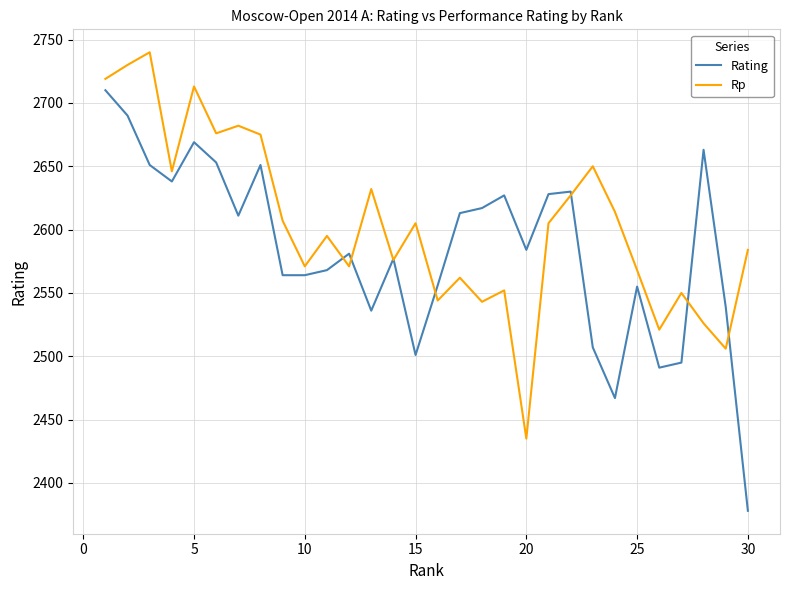

What is the minimum value shown in the chart?

2378